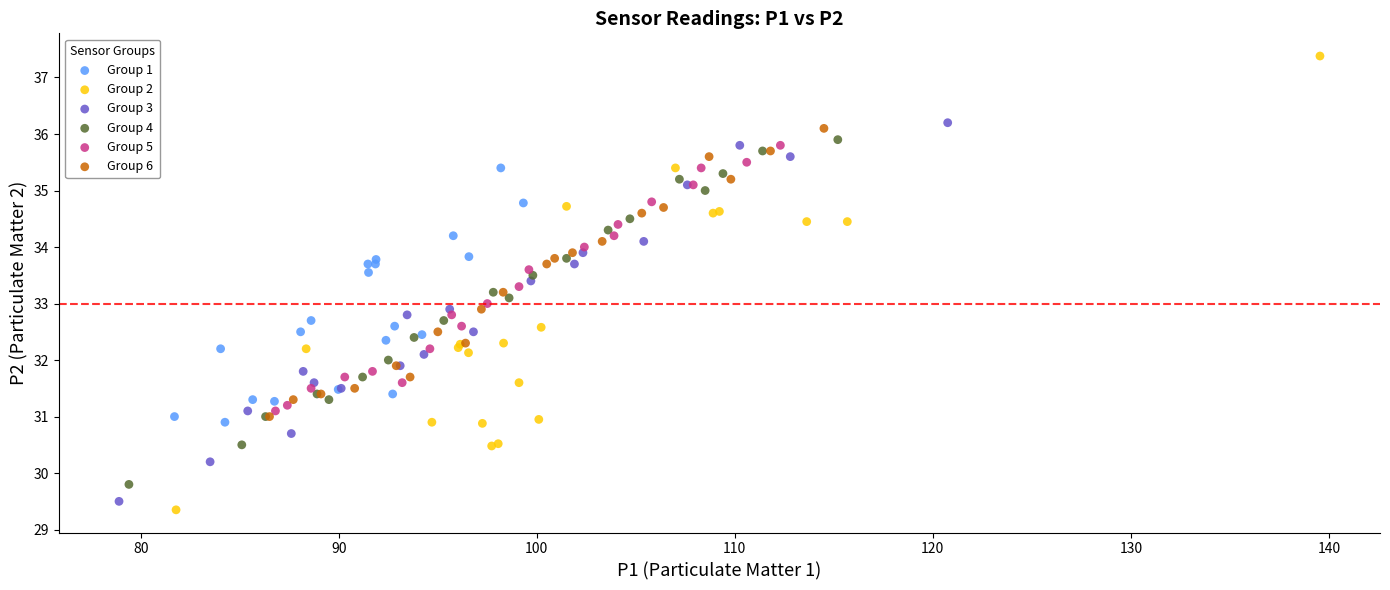

Which series has the widest spread of Y values?

Group 2